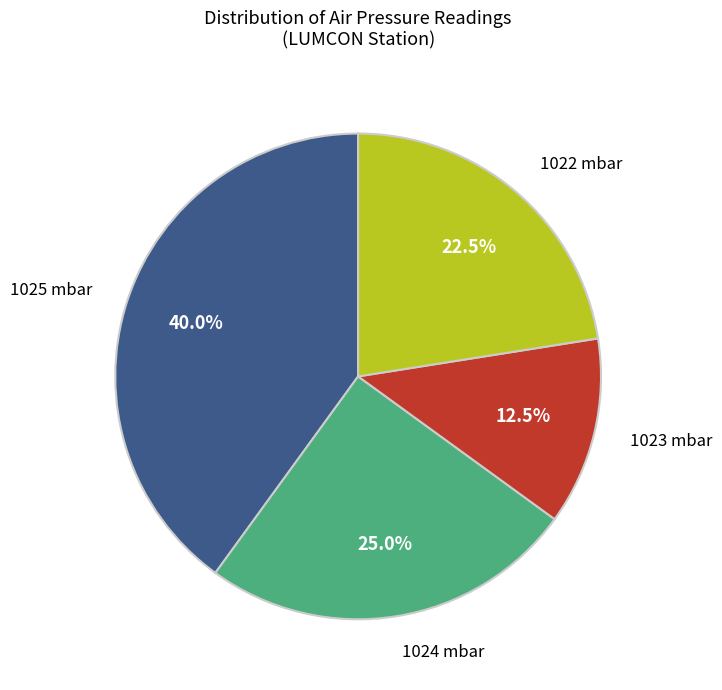

What percentage is NOT represented by 1024 mbar?

75.0%